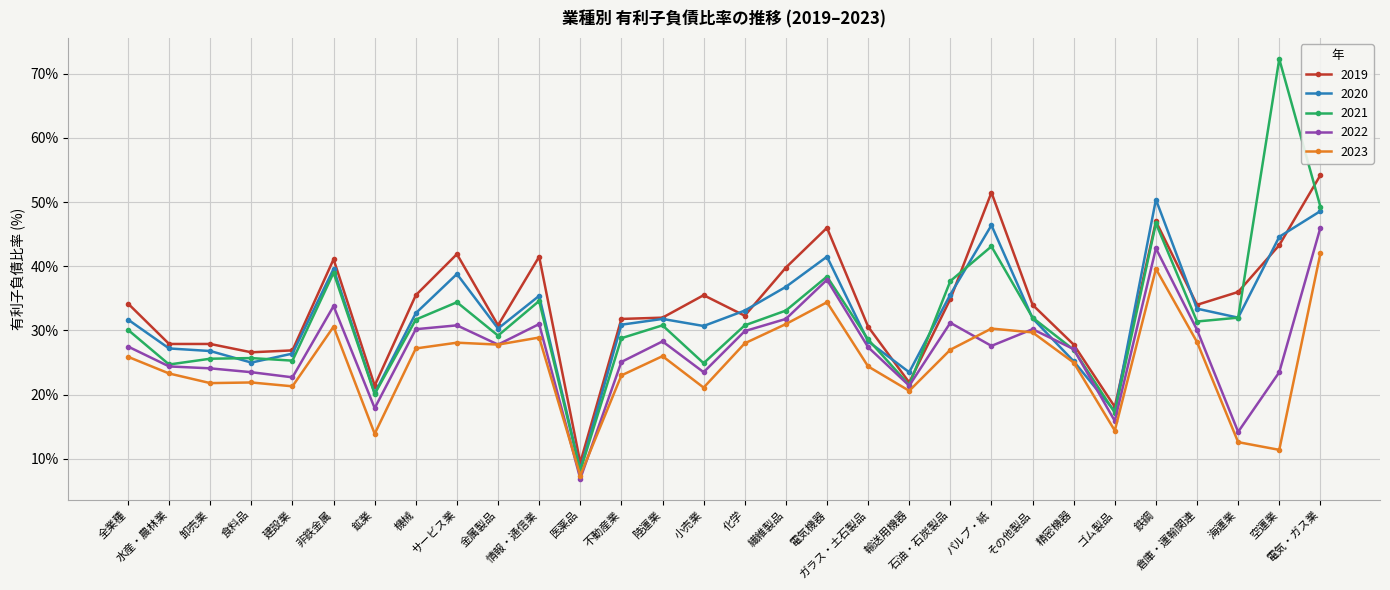

What is the value of the 2021 point at the 12th from the left?

8.1